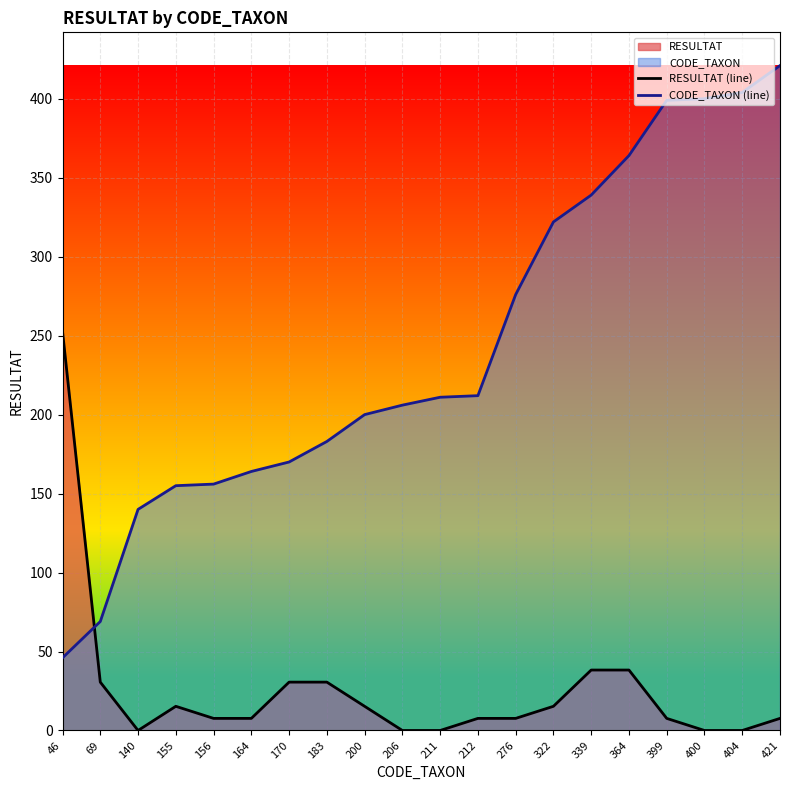

How many lines are shown in the chart?

2